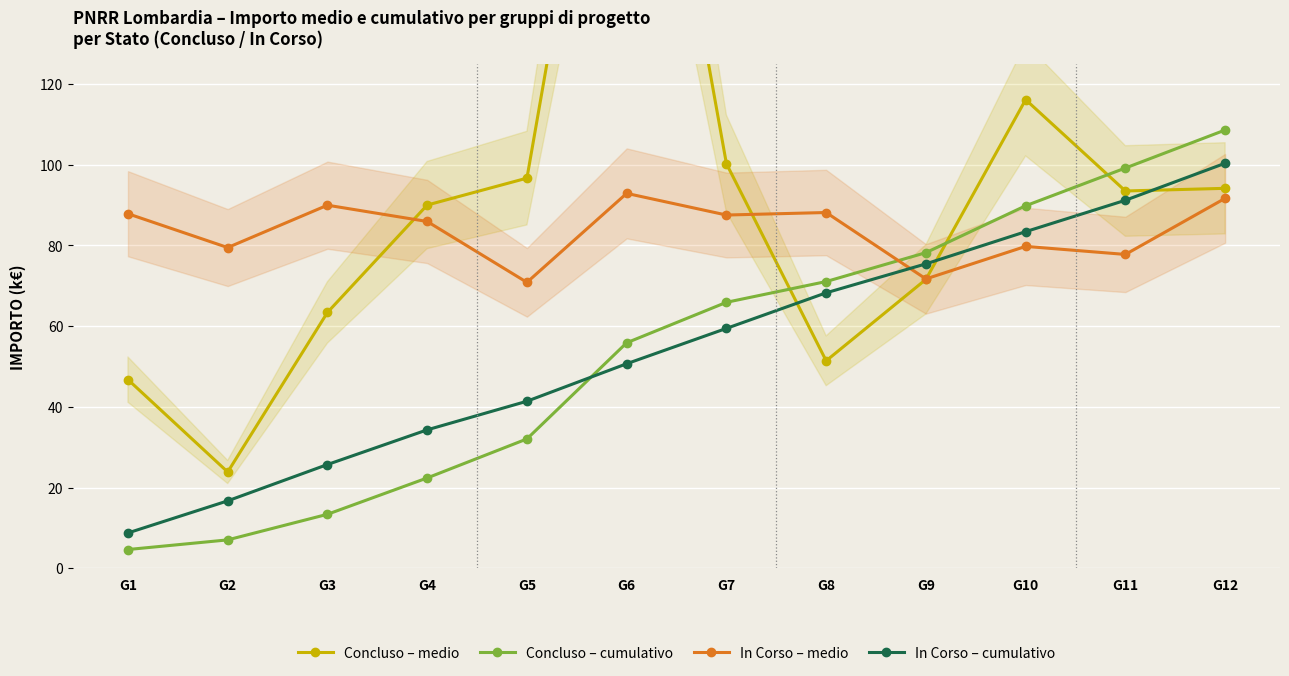

The value of In Corso – medio at G4 is 85.9. True or false?

True